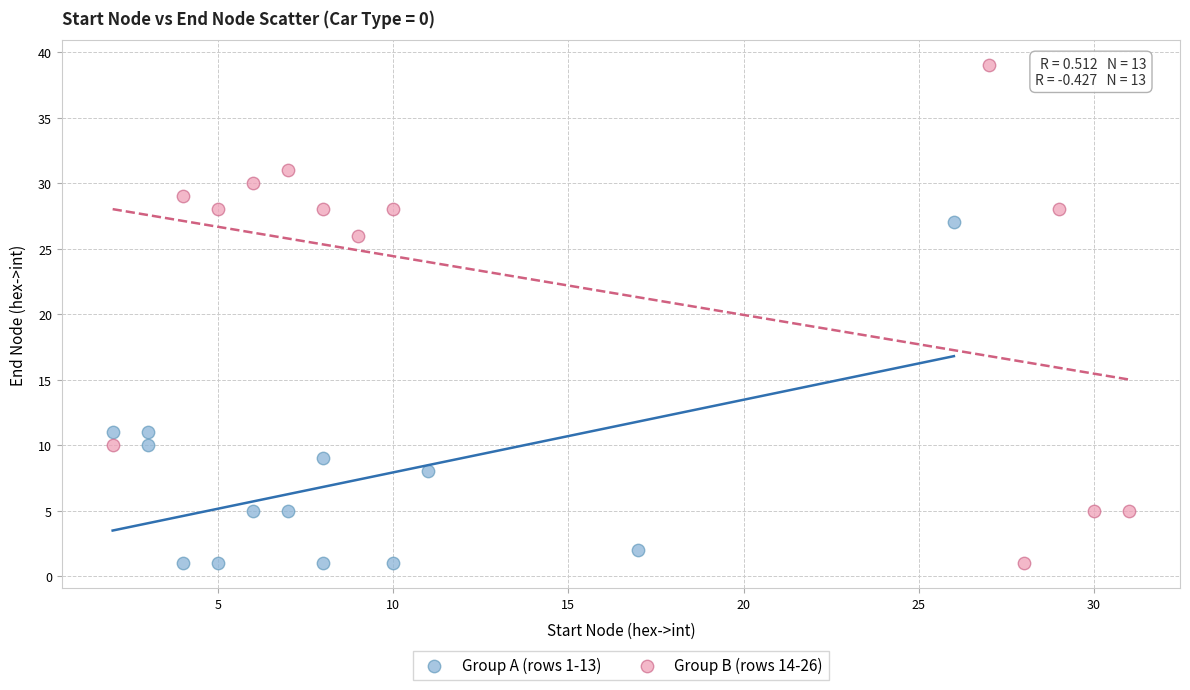

Which series reaches the maximum Y coordinate?

Group B (rows 14-26)